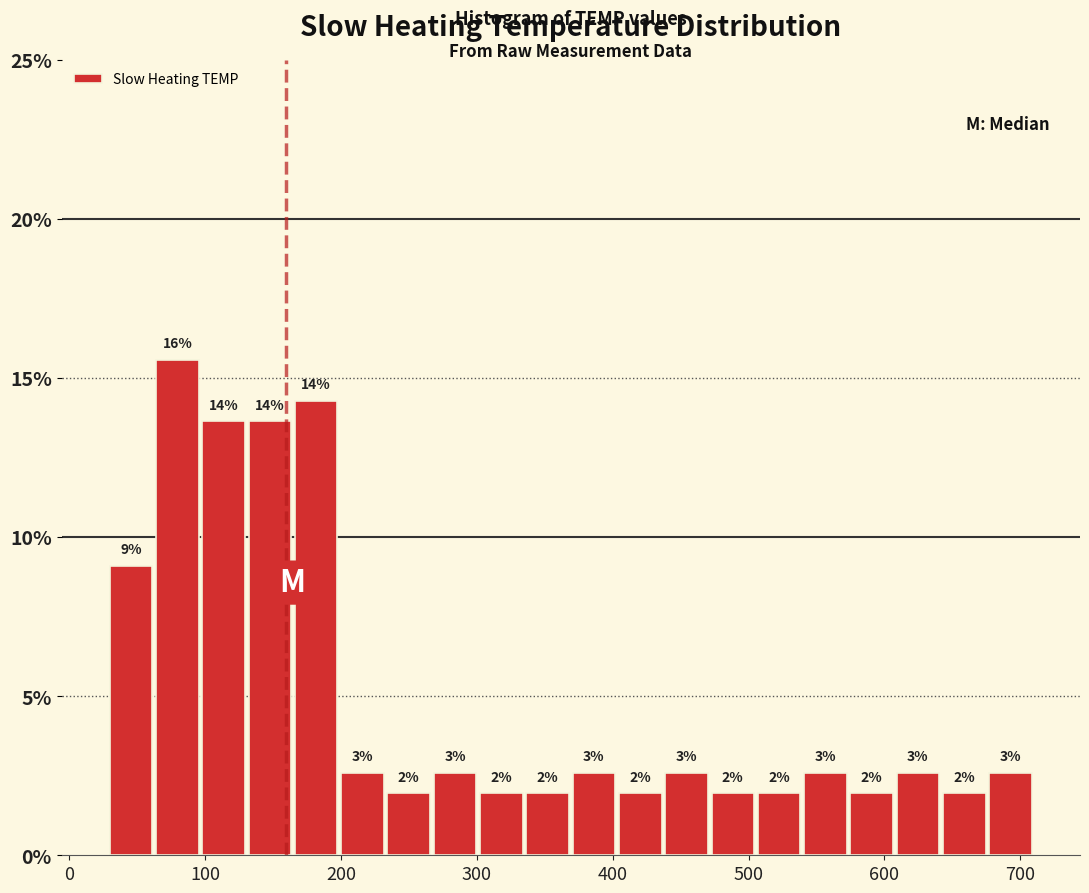

Read against the x-axis, roughly where is the centre of the tallest bar?

80